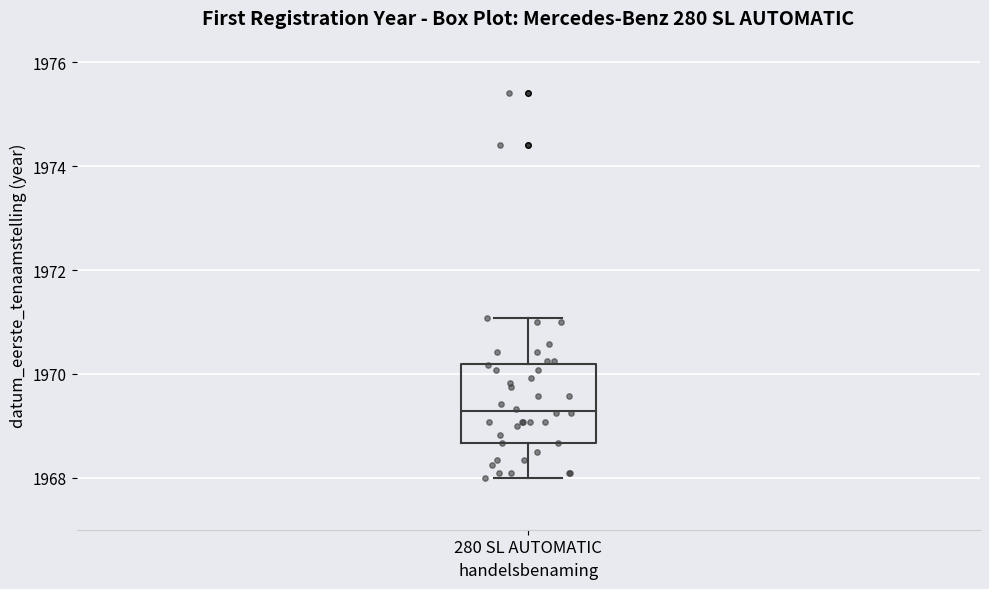

Read this box plot against the y-axis: the position of the median line, the range covered by the box, and the ends of both whiskers. The values are not printed on the chart, so give them approximately, as read against the axis.

median 1969.2, box 1968.6 to 1970.2, whiskers 1968.0 to 1971.0